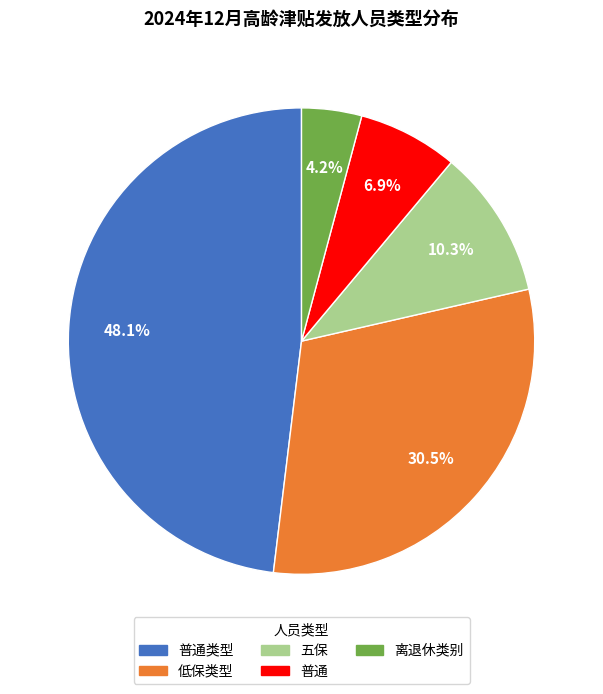

Count the number of slices in the pie.

5